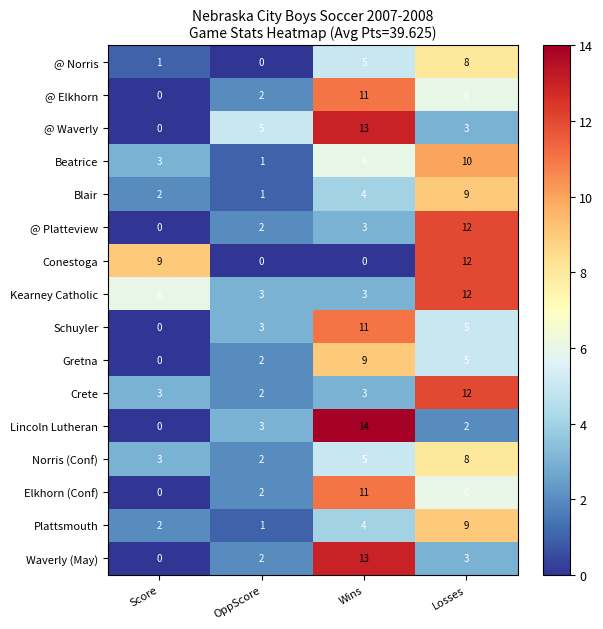

How many data points does each series have?

4